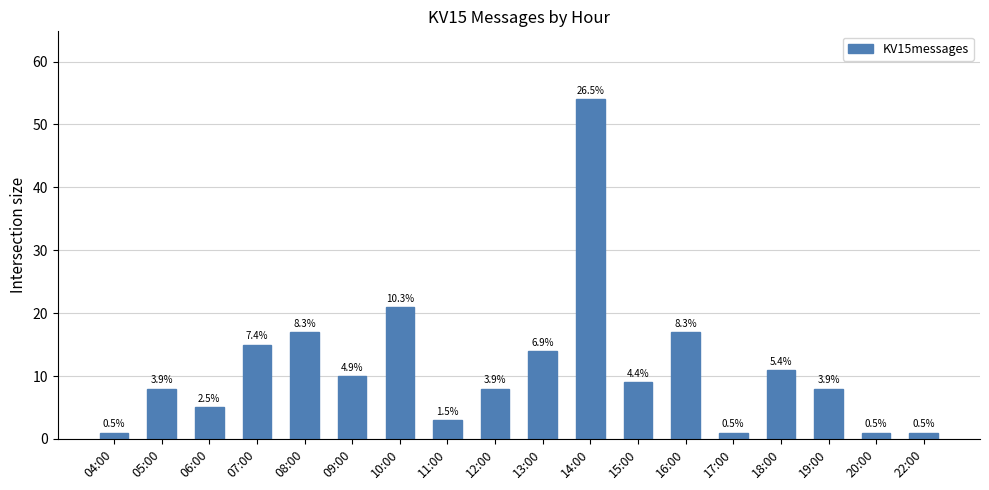

Are the bars horizontal?

No